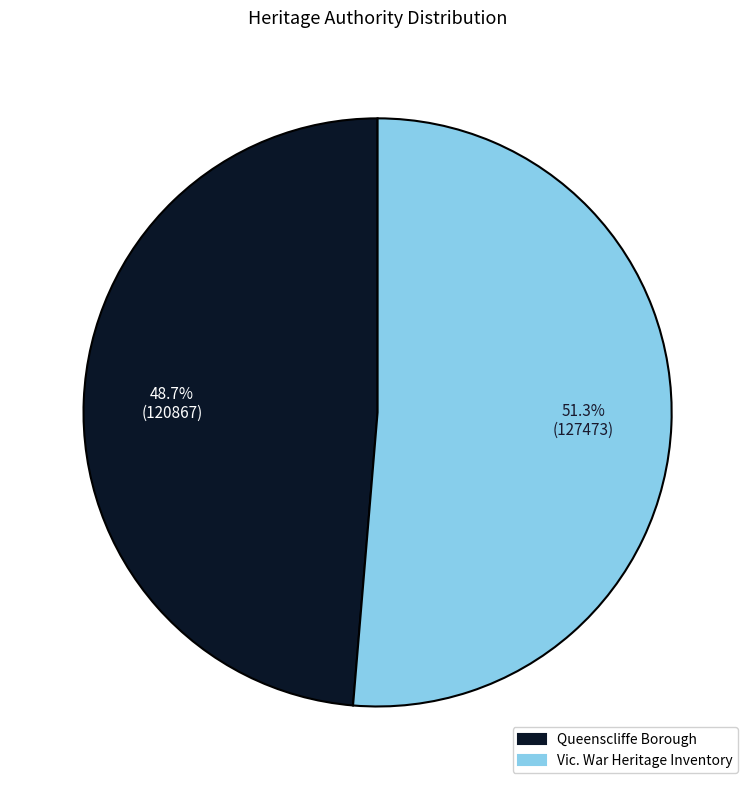

What is the ratio of the value at Vic. War Heritage Inventory to the value at Queenscliffe Borough?

1.1